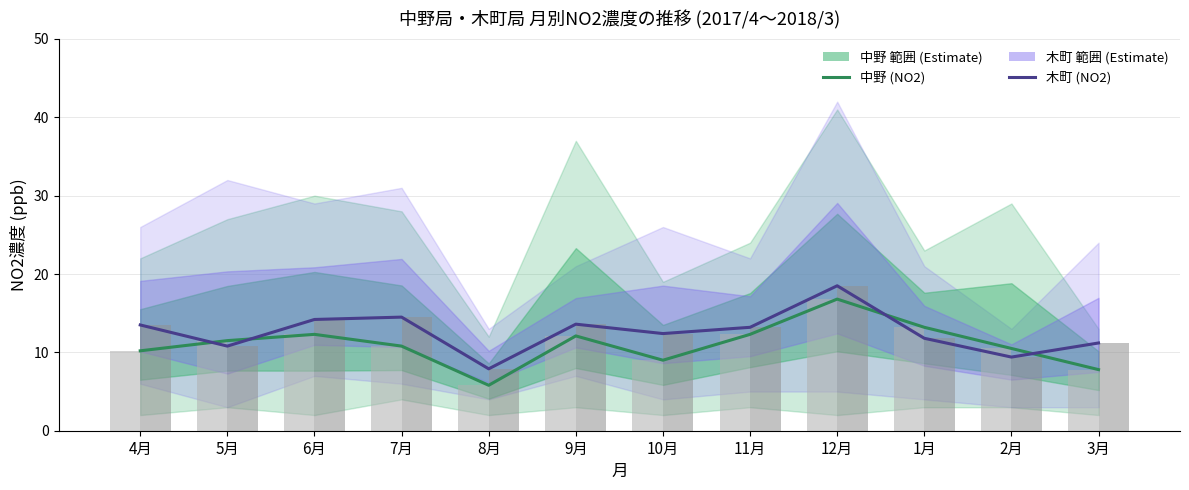

How many values in the 中野 (NO2) series exceed 11?

6